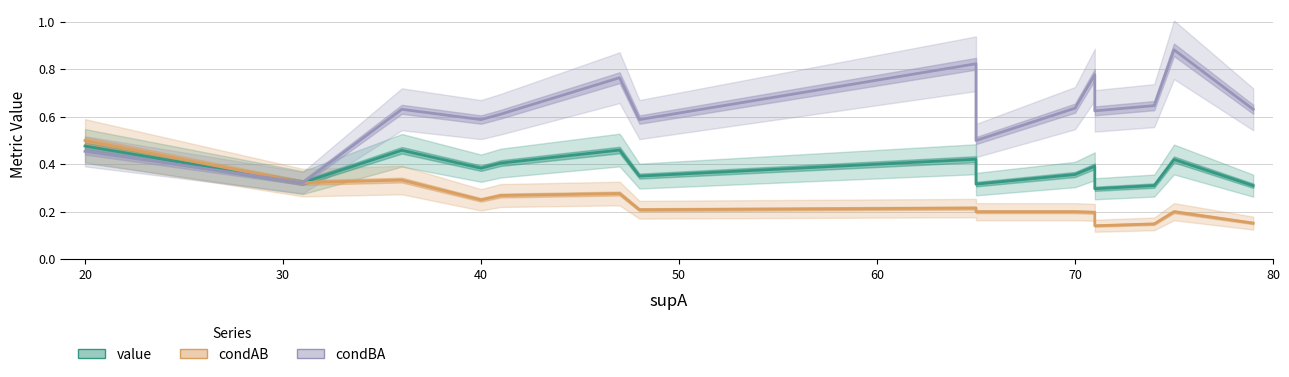

What is the smallest value displayed?

0.1